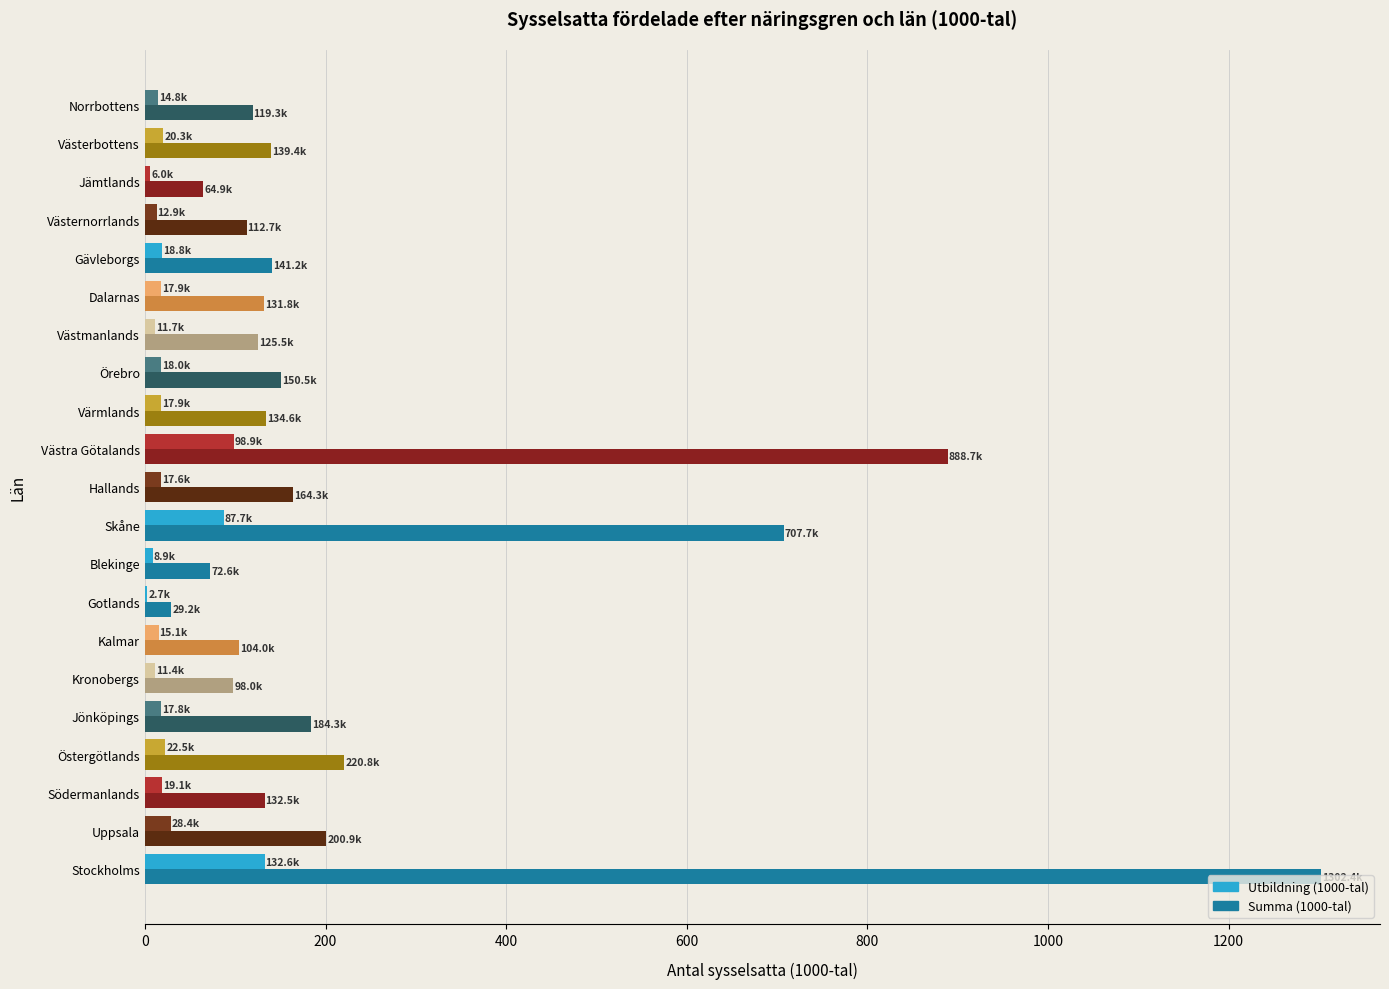

What is the maximum value shown in the chart?

1302.4